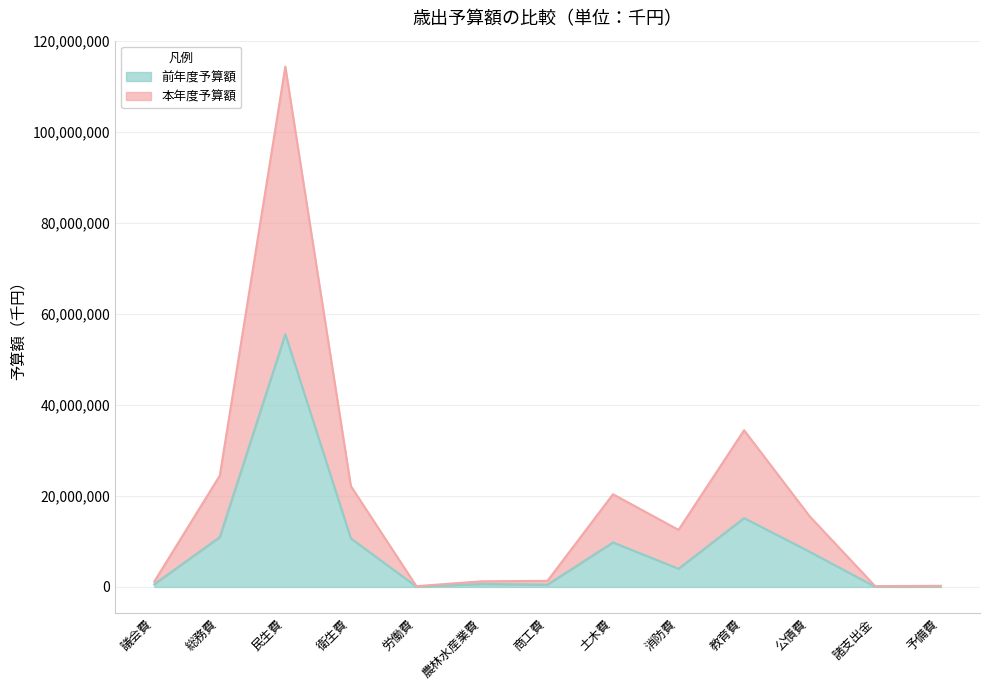

What is the label of the 11th point from the left?

公債費